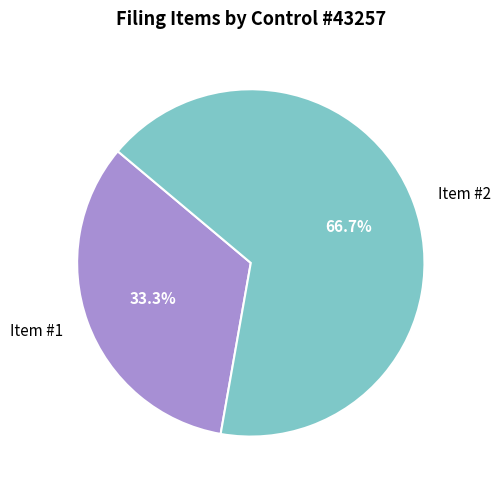

What is the largest slice in the pie chart?

Item #2